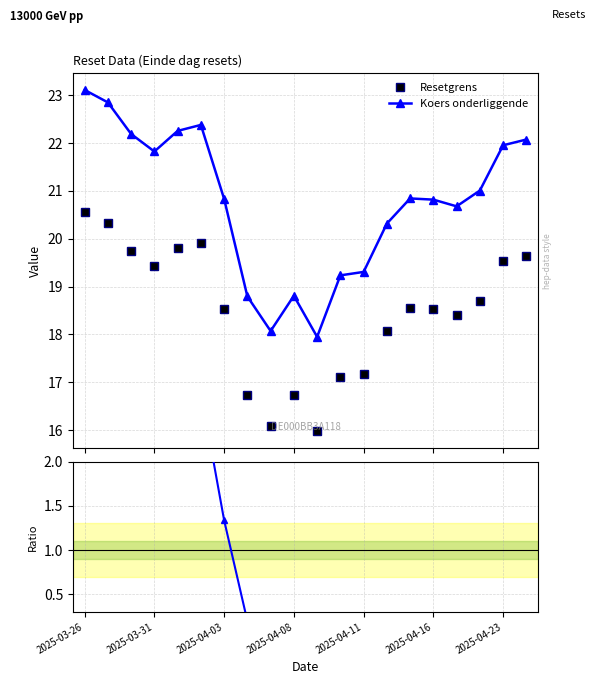

What is the maximum value for Resetgrens?

20.6